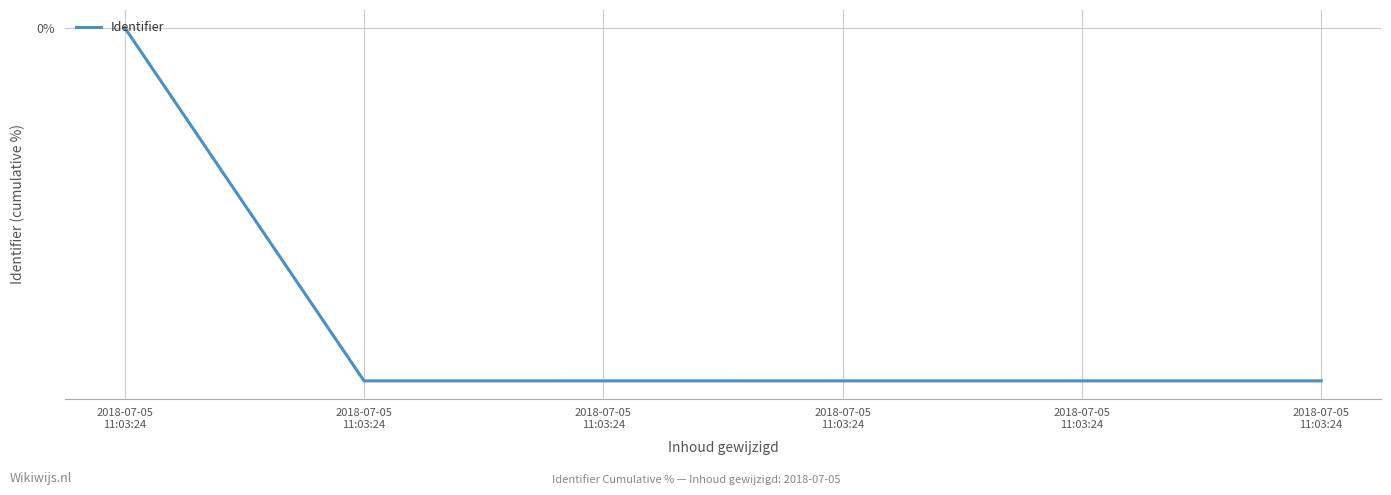

Does the chart display data point markers on the line(s)?

No